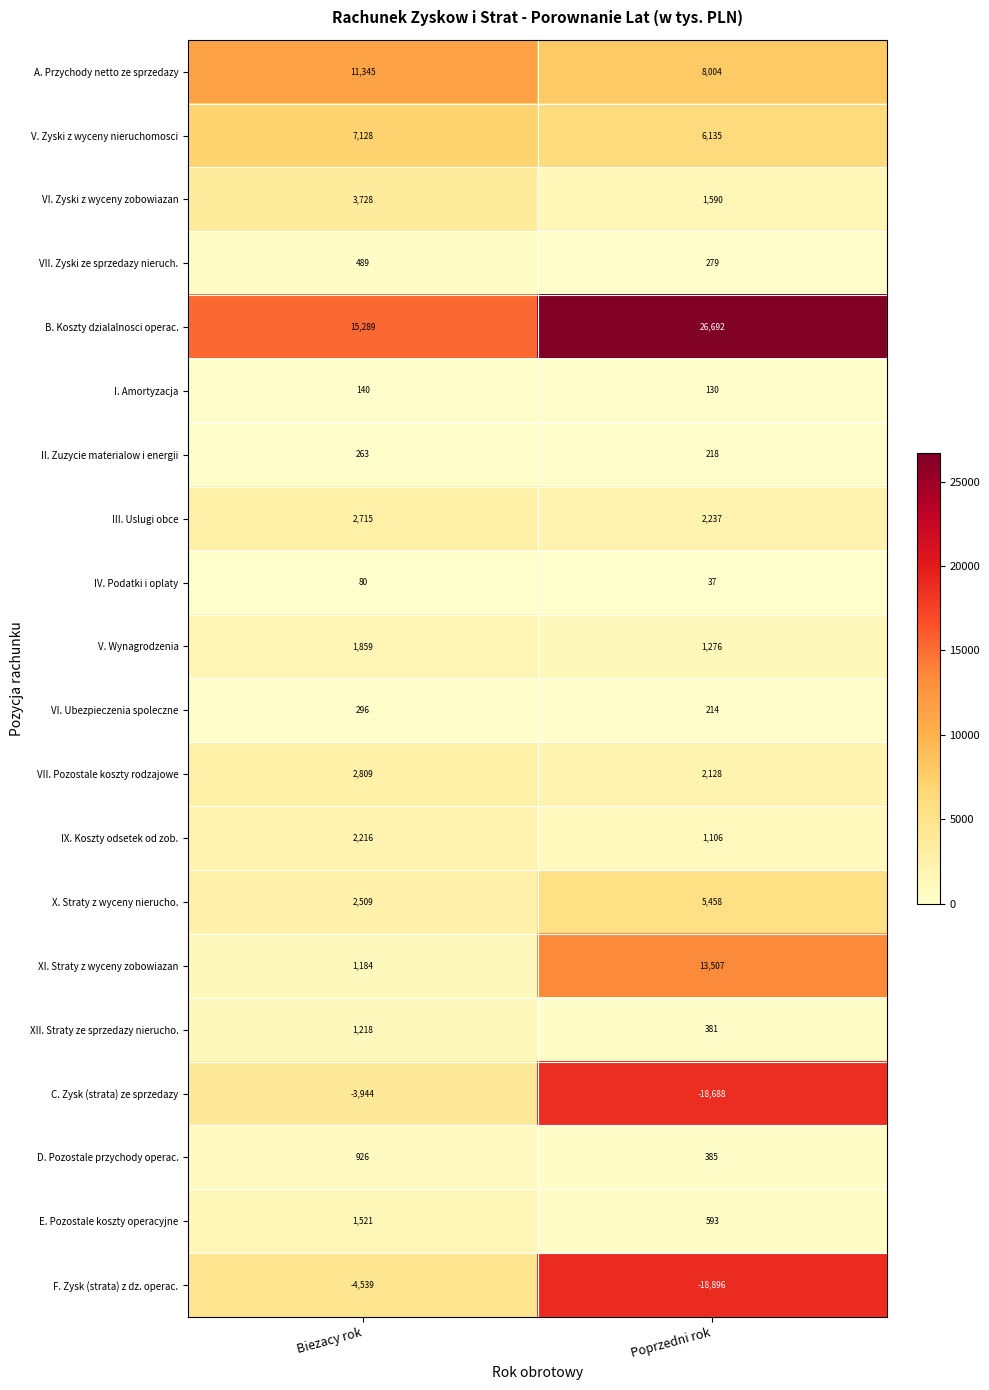

At which category is the sum across all series the highest?

Biezacy rok